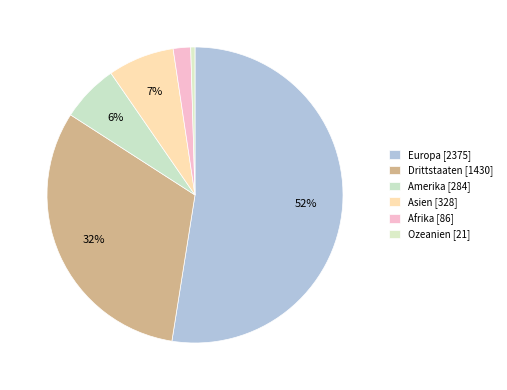

How many slices are in this pie chart?

6